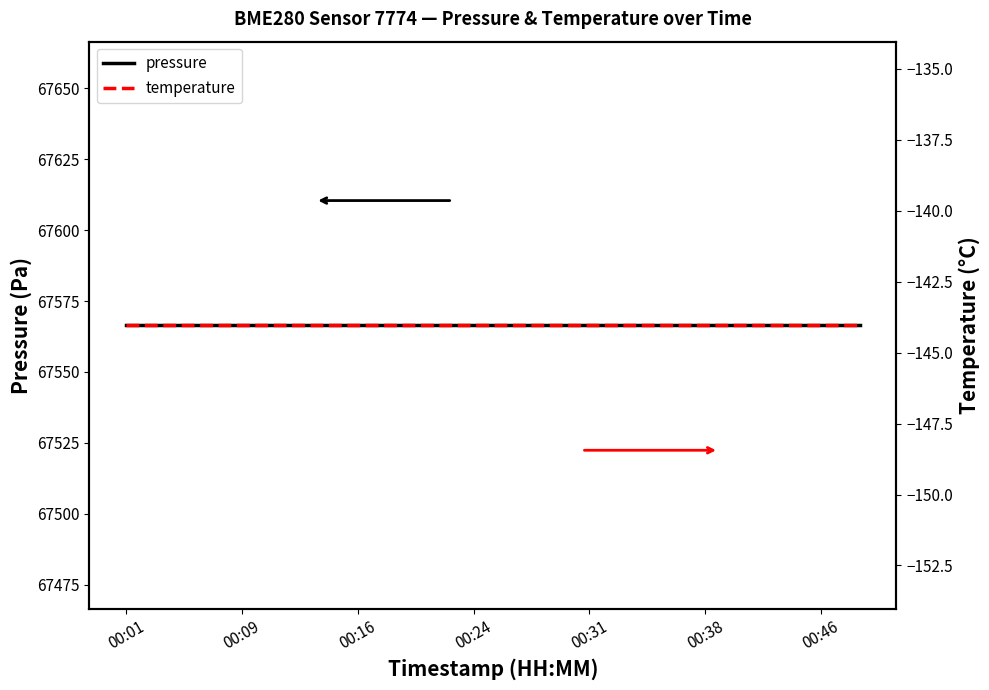

Which category has the lowest value across all series?

00:01